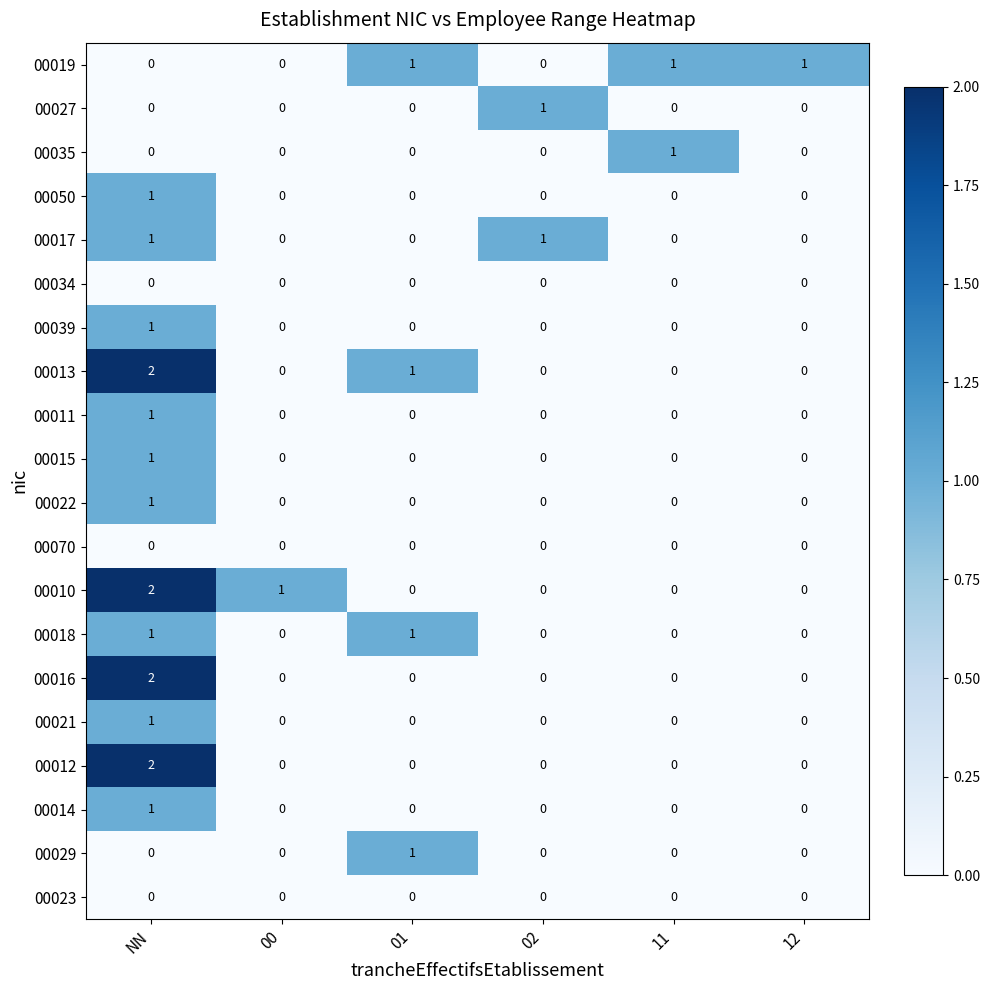

Which label corresponds to the largest value in the chart?

NN